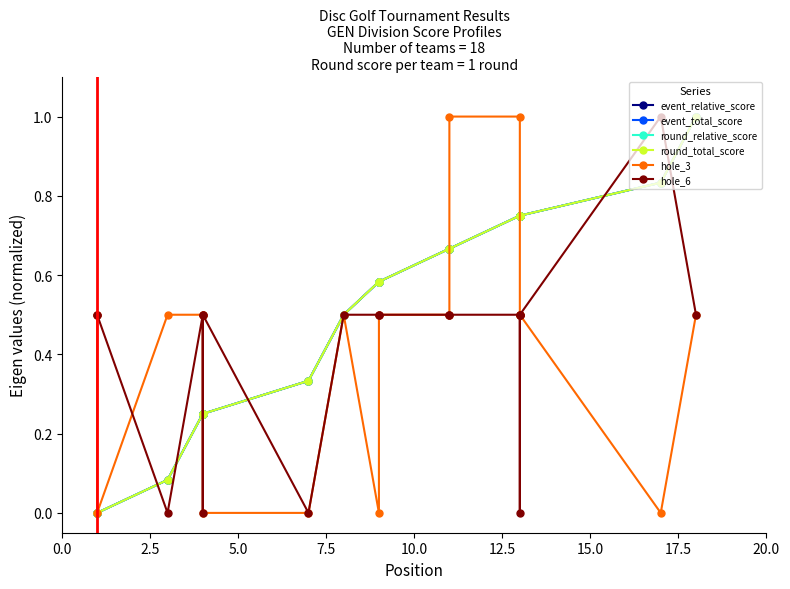

Is the value of round_relative_score at 2.5 greater than the value of round_total_score at 7.5?

No